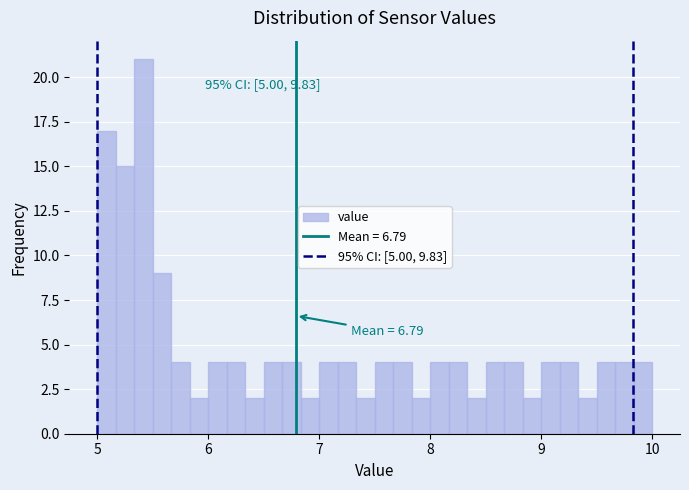

Around what value on the x-axis is the tallest bar? Give the approximate position of its centre, as read against the axis.

5.4